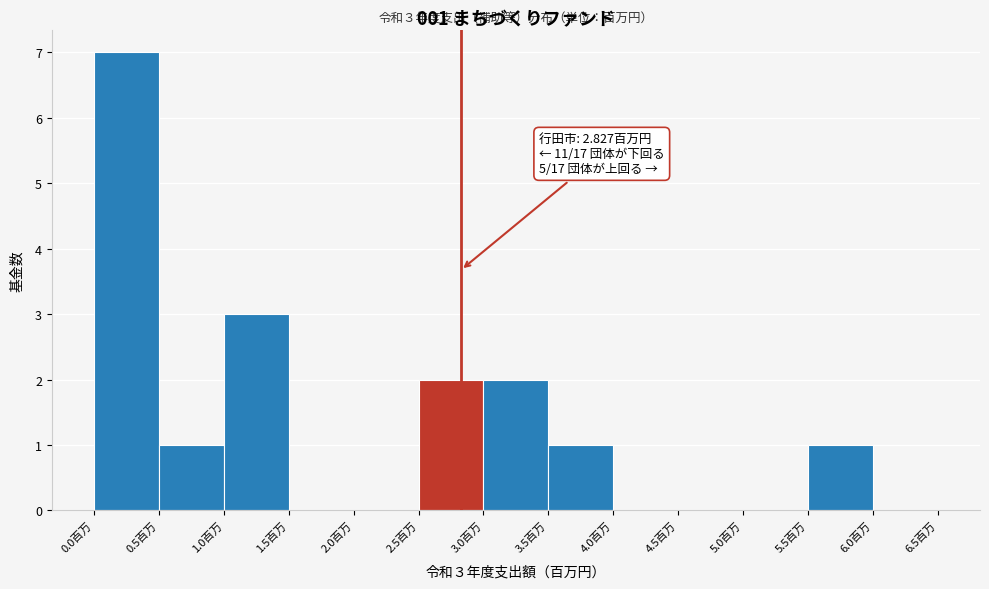

Which range on the x-axis has the tallest bar?

0.0 to 0.5